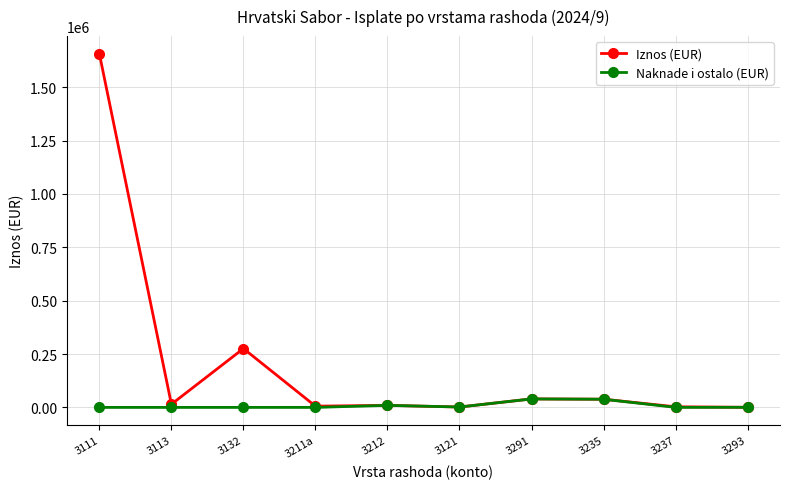

Which has a higher value, 3293 or 3132?

3132